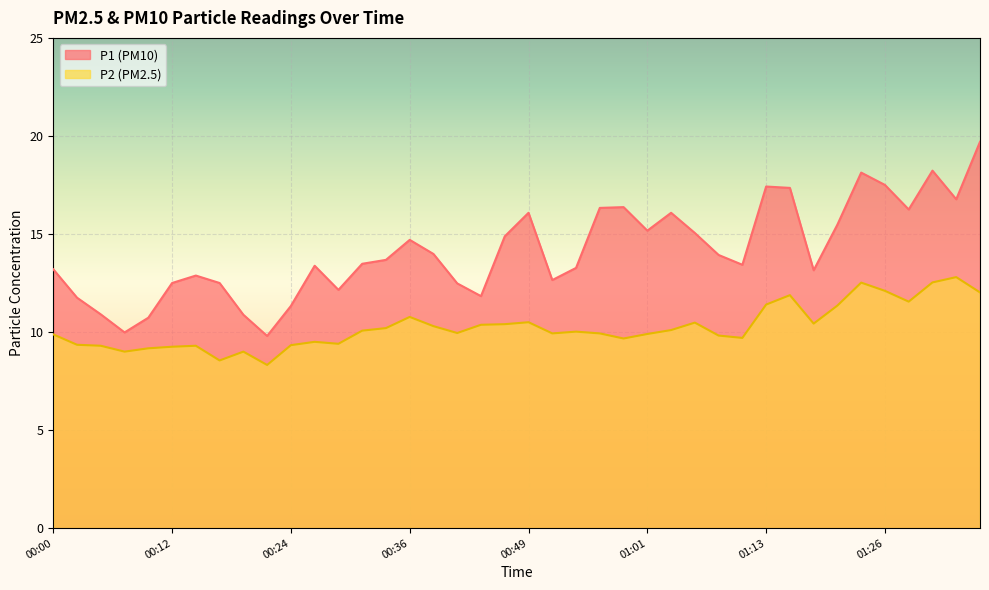

True or false: P1 has more than 0 interior local peaks.

True